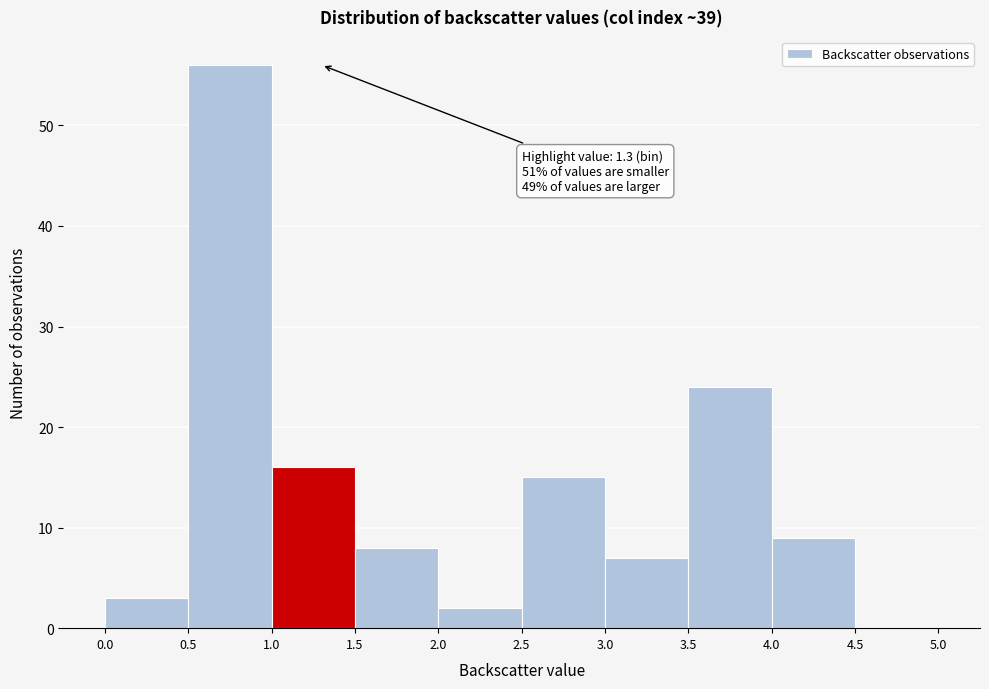

Which range on the x-axis has the tallest bar?

0.5 to 1.0